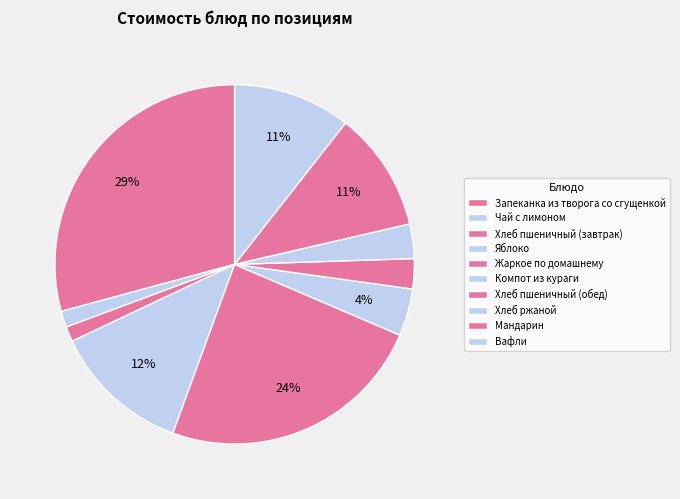

Which has a higher value, Яблоко or Чай с лимоном?

Яблоко